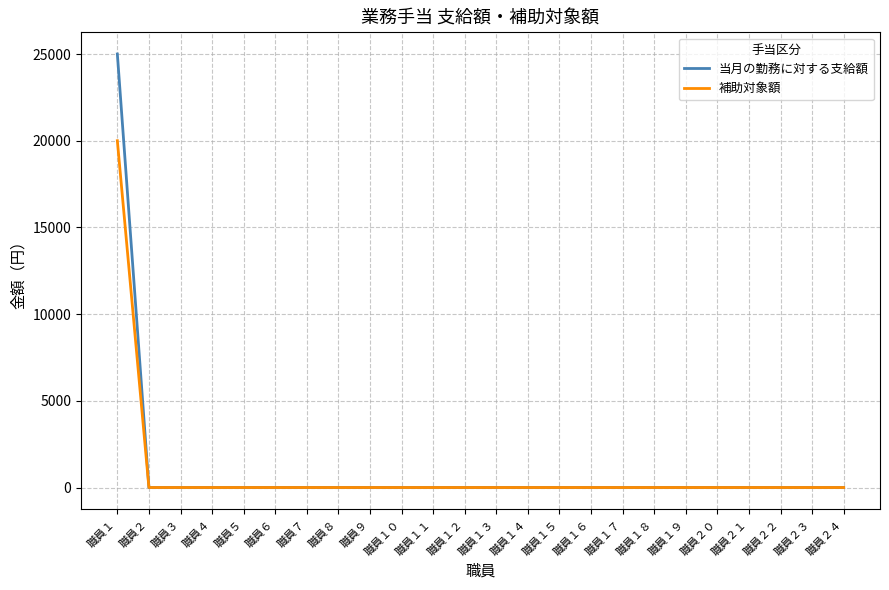

Reading left to right, transcribe all the data shown in this chart.

当月の勤務に対する支給額: 25000	0	0	0	0	0	0	0	0	0	0	0	0	0	0	0	0	0	0	0	0	0	0	0
補助対象額: 20000	0	0	0	0	0	0	0	0	0	0	0	0	0	0	0	0	0	0	0	0	0	0	0